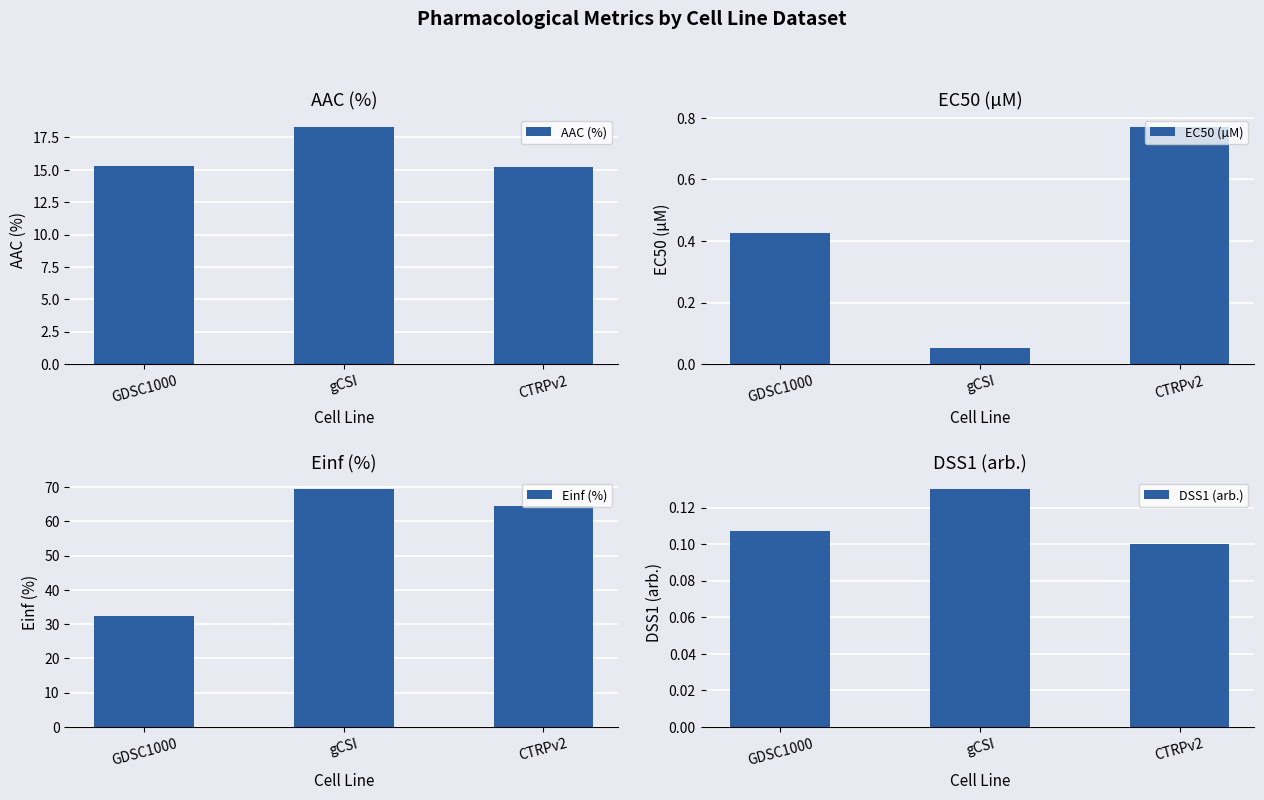

True or false: Einf (%) has a value of 69.3 at gCSI.

True